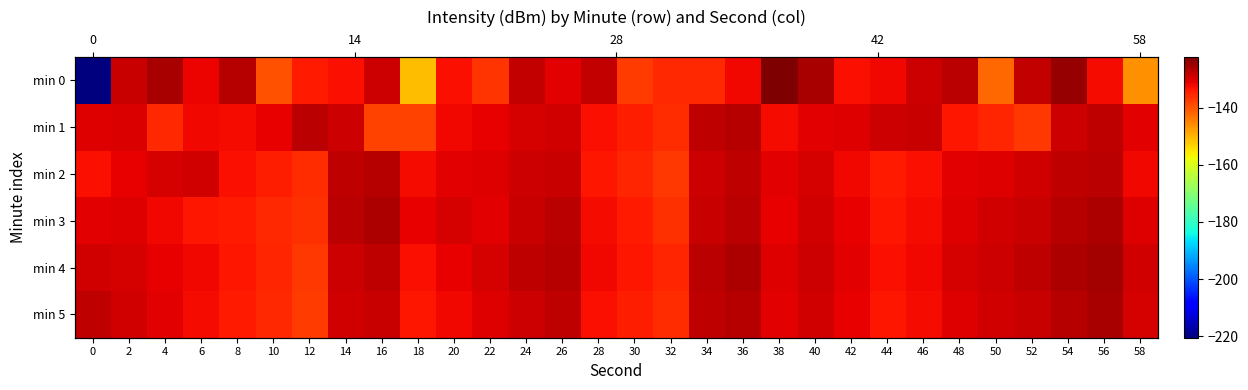

Which series has the widest spread of values?

min 0